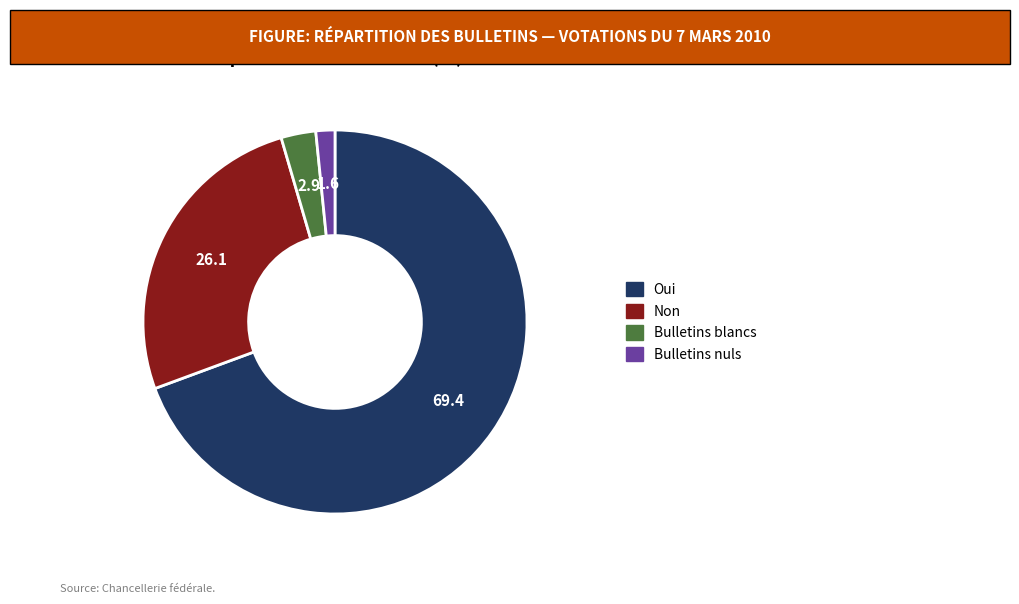

Combined, do Bulletins blancs and Non account for over 50%?

No